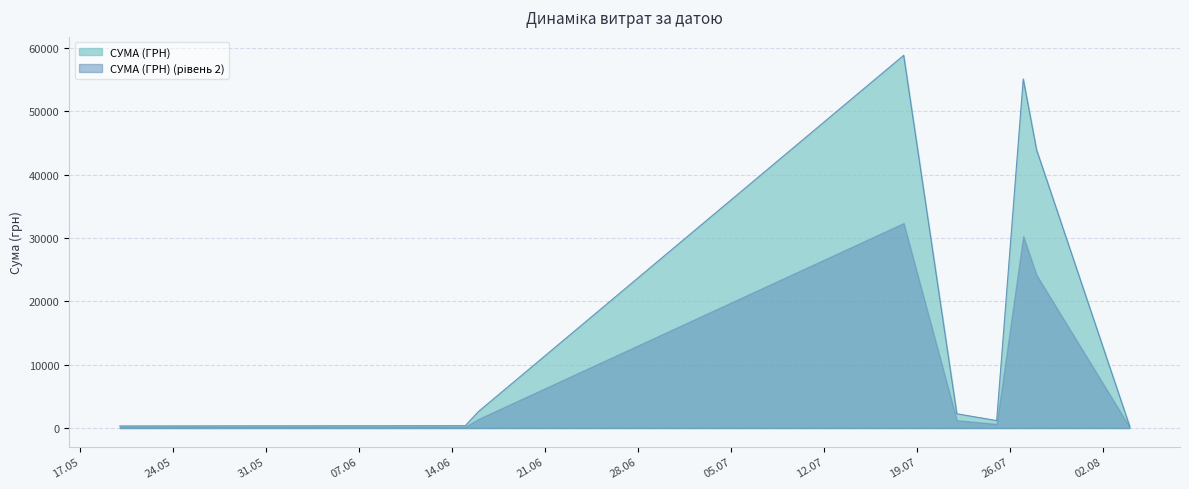

What is the highest value of the СУМА (ГРН) series?

58840.0